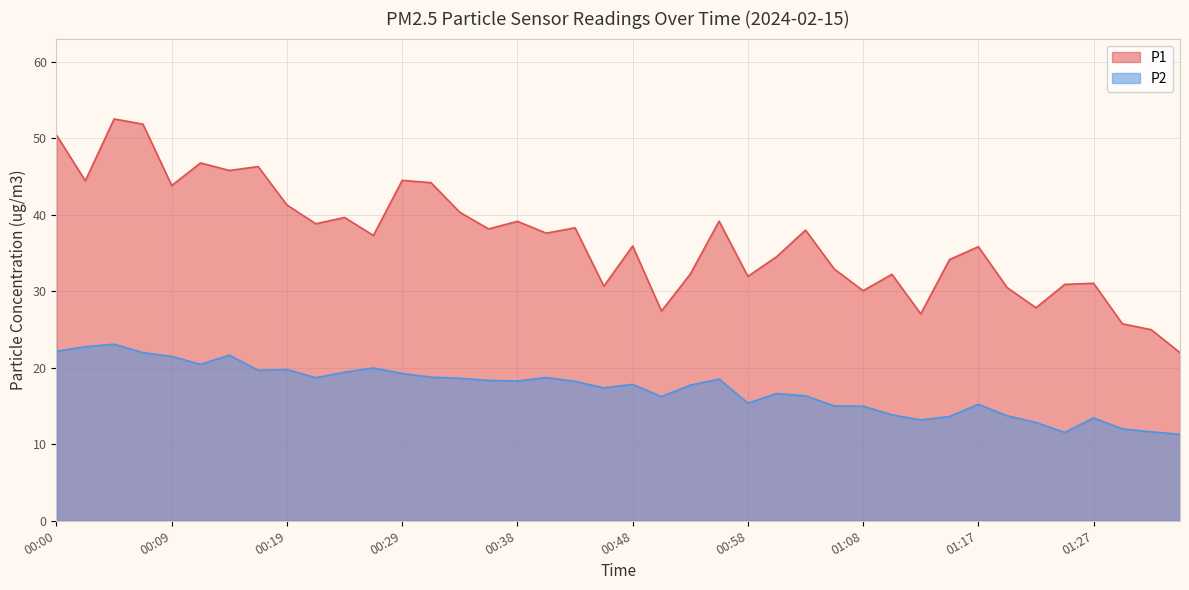

Reading left to right, extract all data points from this chart.

P1: 50.4	44.5	52.5	51.9	43.8	46.8	45.8	46.3	41.3	38.8	39.6	37.3	44.5	44.2	40.3	38.1	39.1	37.6	38.3	30.7	35.9	27.4	32.2	39.2	31.9	34.5	38.0	32.9	30.1	32.2	27.1	34.1	35.8	30.5	27.9	30.9	31.1	25.8	25.0	22.0
P2: 22.2	22.8	23.1	22.0	21.5	20.4	21.6	19.7	19.8	18.7	19.4	20.0	19.2	18.8	18.6	18.4	18.3	18.7	18.2	17.4	17.8	16.2	17.7	18.5	15.4	16.6	16.3	15.0	15.0	13.8	13.2	13.6	15.2	13.7	12.8	11.6	13.4	12.0	11.6	11.3